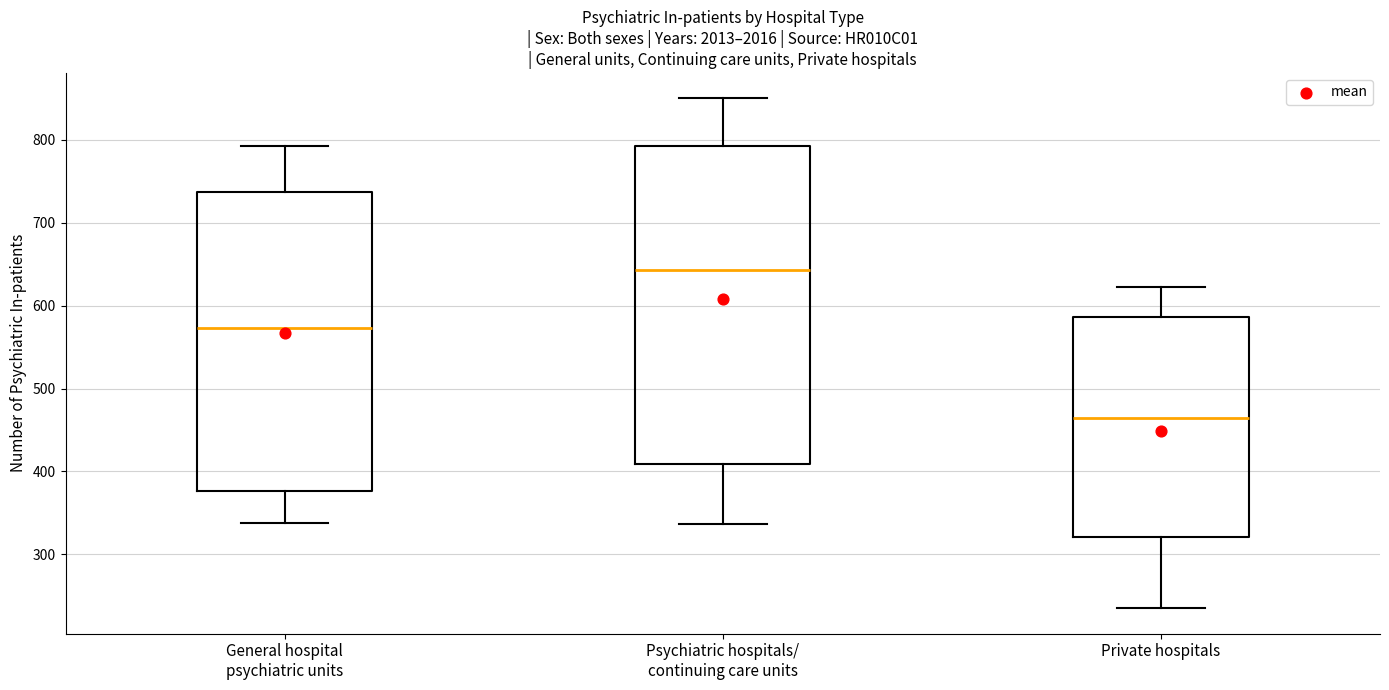

Which box's median line is the highest?

Psychiatric hospitals/ continuing care units